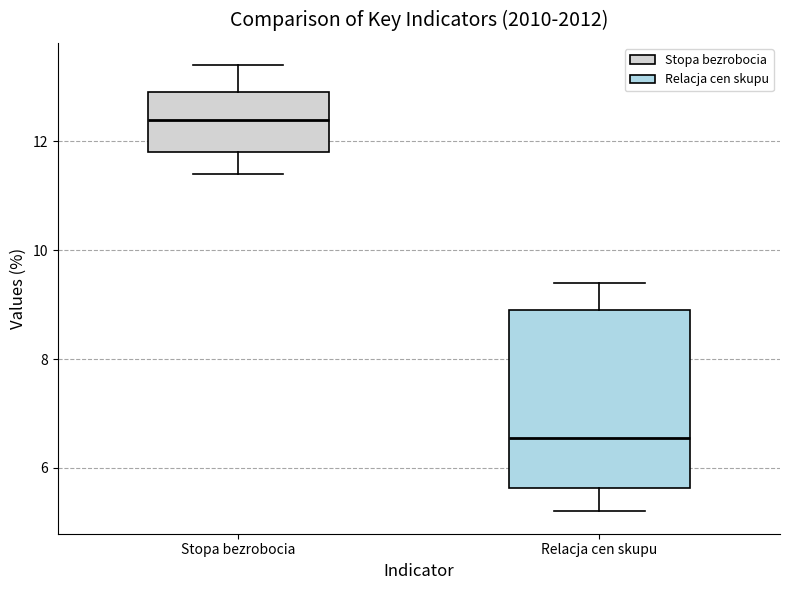

Reading left to right, read every box against the y-axis: the position of its median line, the range the box covers, and the ends of its whiskers. The values are not printed on the chart, so give them approximately, as read against the axis.

Stopa bezrobocia: median 12.4, box 11.8 to 13.0, whiskers 11.4 to 13.4
Relacja cen skupu: median 6.6, box 5.6 to 9.0, whiskers 5.2 to 9.4